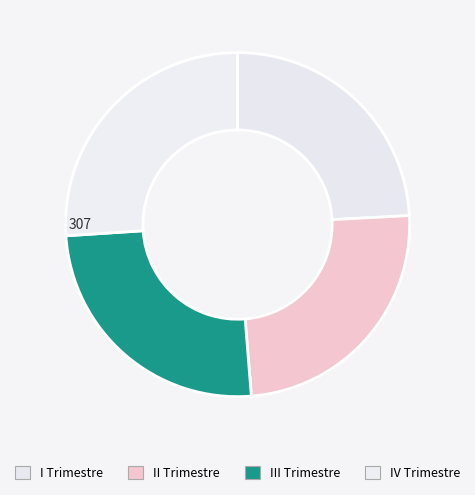

How many slices are in this pie chart?

4